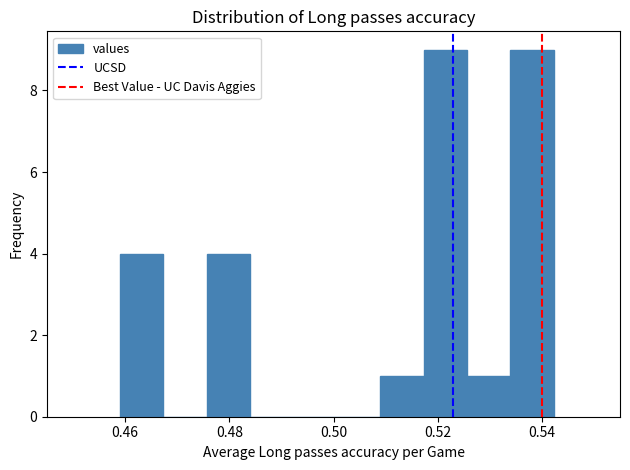

Reading left to right, list every bar in this chart as the range it spans on the x-axis followed by its height. Neither the bar edges nor the heights are printed on the chart, so give them approximately, as read against the axes.

0.458 to 0.468: 4
0.468 to 0.476: 0
0.476 to 0.484: 4
0.484 to 0.492: 0
0.492 to 0.500: 0
0.500 to 0.508: 0
0.508 to 0.518: 1
0.518 to 0.526: 9
0.526 to 0.534: 1
0.534 to 0.542: 9